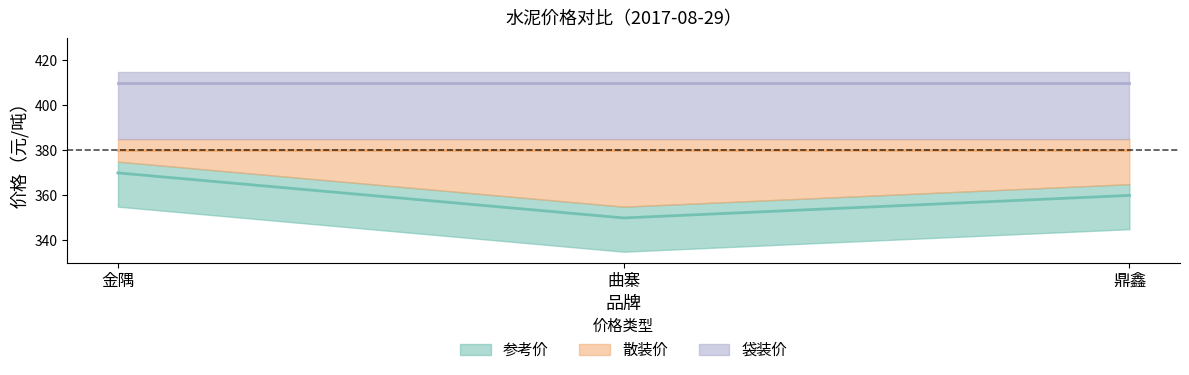

What is the label of the 2nd point from the right?

曲寨